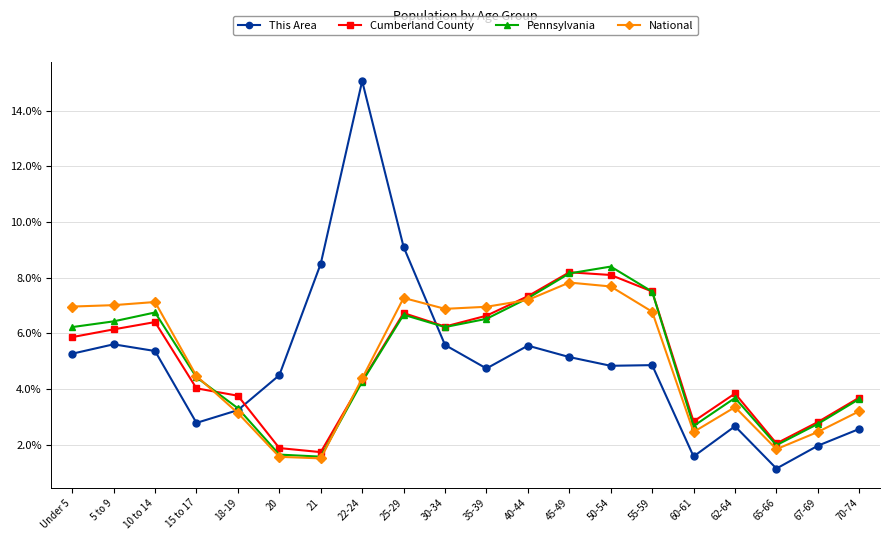

What is the average value of the Cumberland County series?

5.0